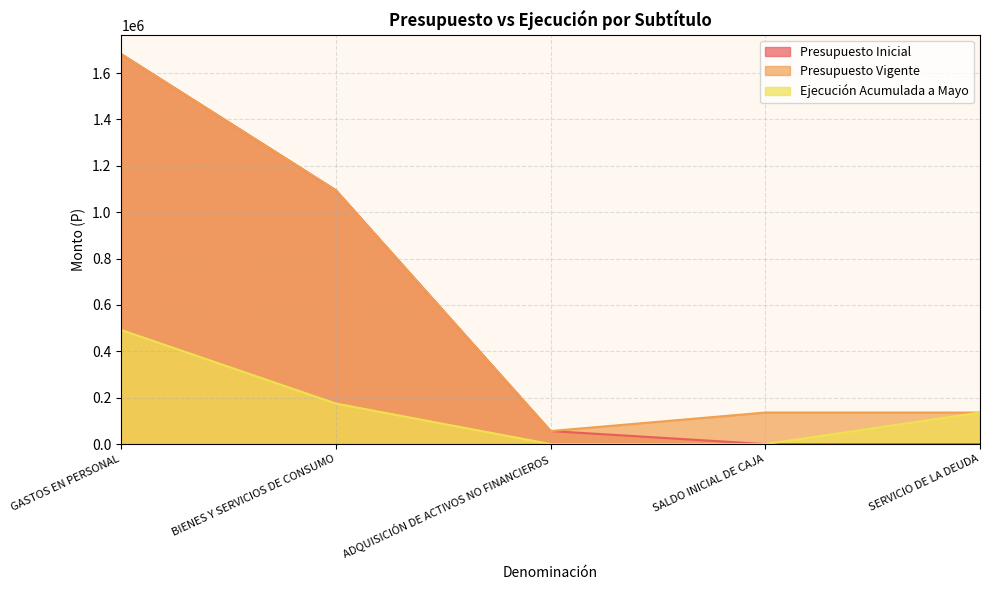

What is the label of the 4th point from the left?

SALDO INICIAL DE CAJA